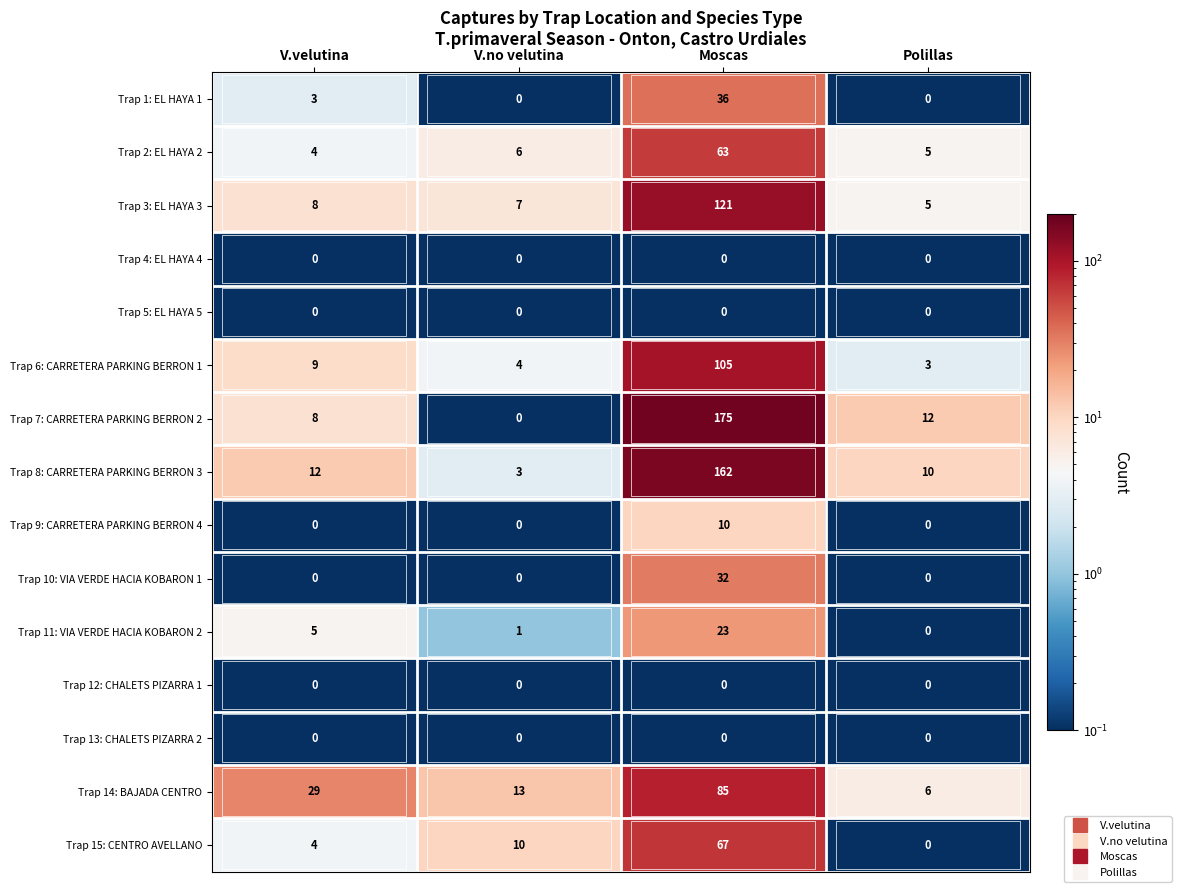

What value does the Trap 2: EL HAYA 2 series have at Polillas, to the nearest 5?

5